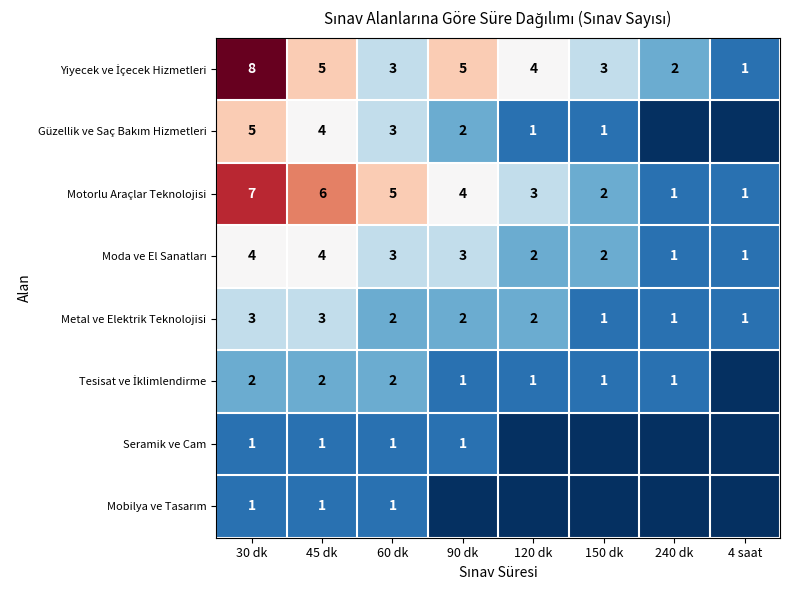

The Metal ve Elektrik Teknolojisi series shows 0 at 150 dk. True or false?

False